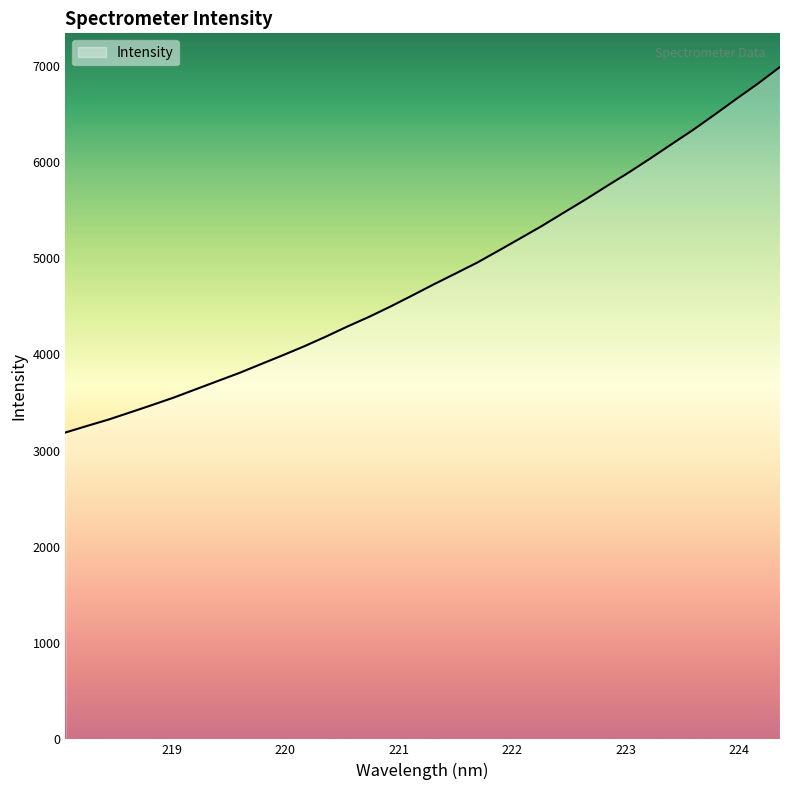

What is the maximum value shown in the chart?

6985.2